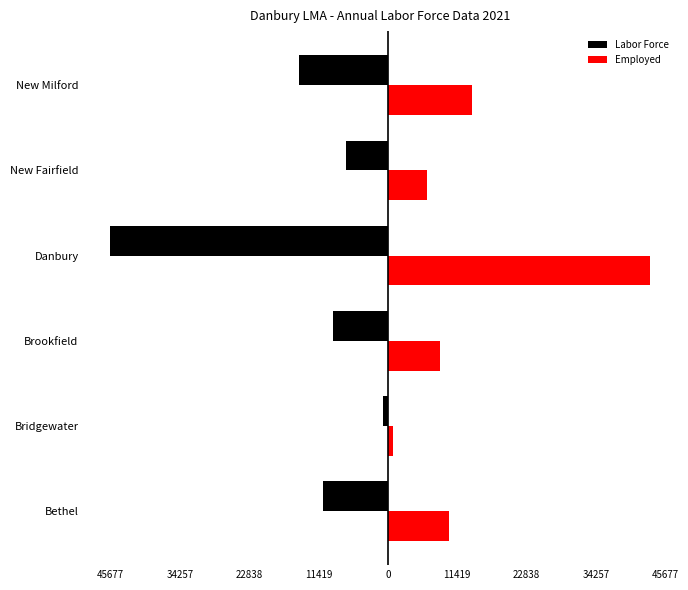

Reading left to right, what are all the values shown in this chart?

Labor Force: -10677	-808	-8986	-45677	-6859	-14643
Employed: 10130	769	8508	43215	6494	13803